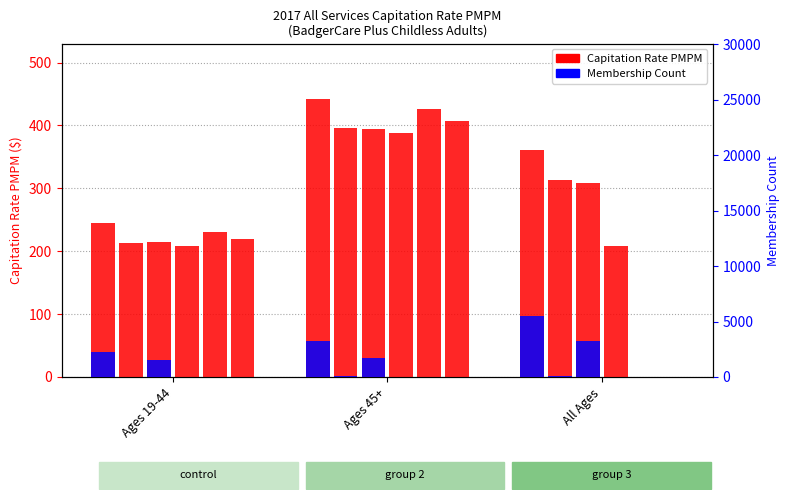

Where is the data nearest to the value 3858?

Ages 45+